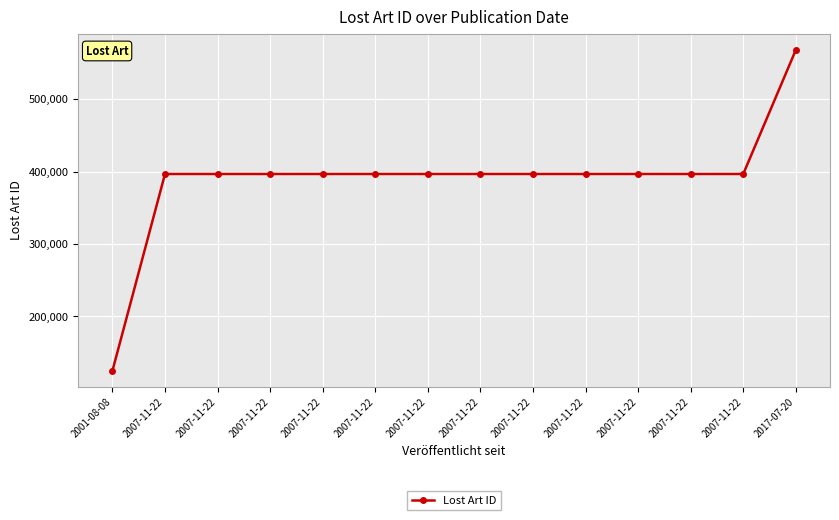

Which label corresponds to the smallest value in the chart?

2001-08-08